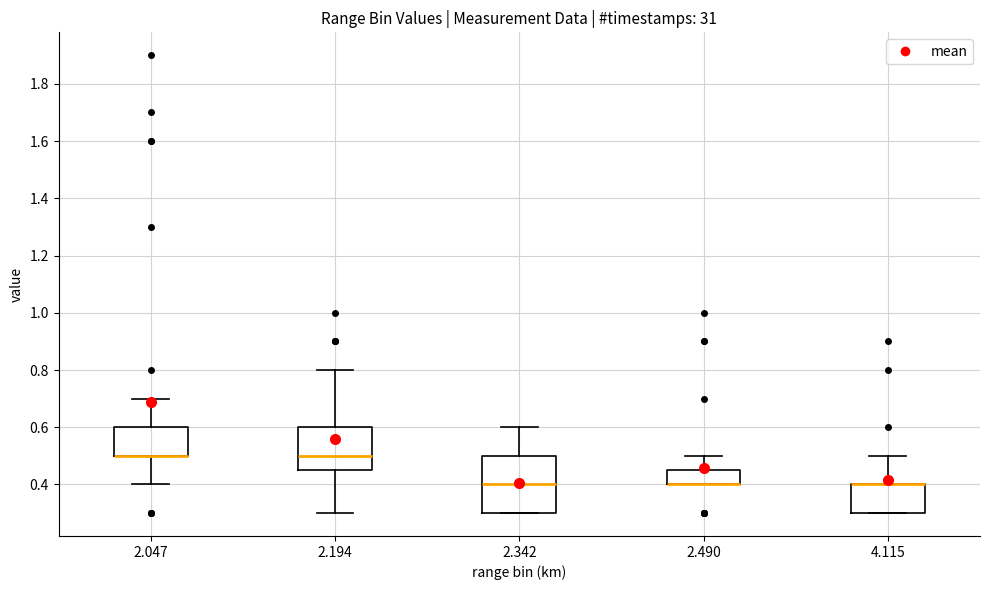

Comparing the boxes themselves (not the whiskers), which one is the tallest?

2.342